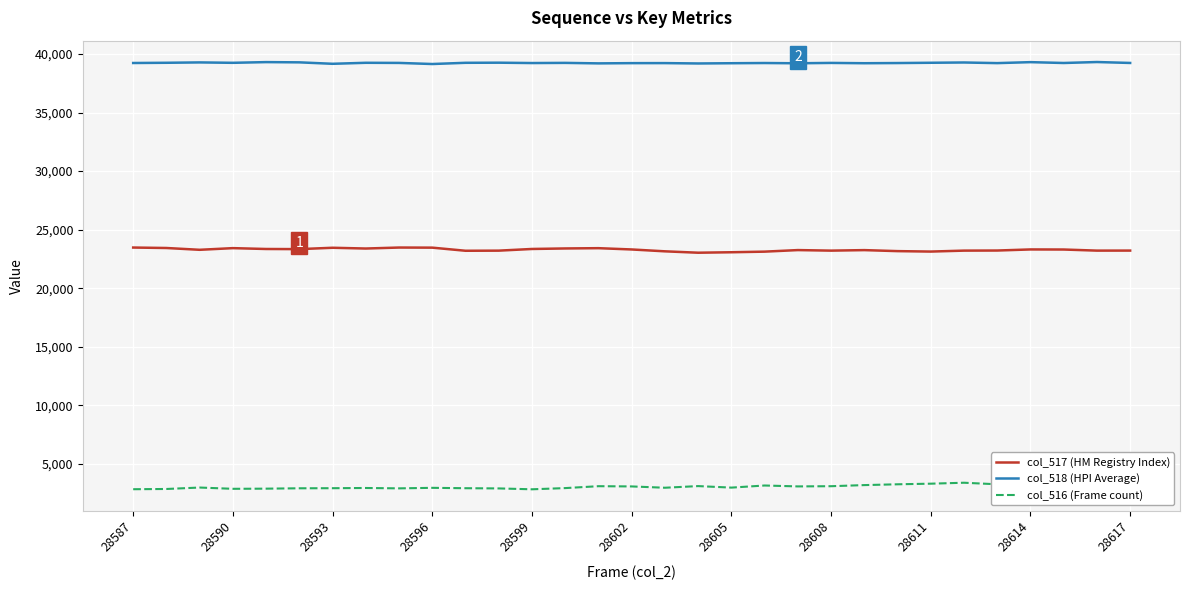

Which series has the largest total across all categories?

col_518 (HPI Average)